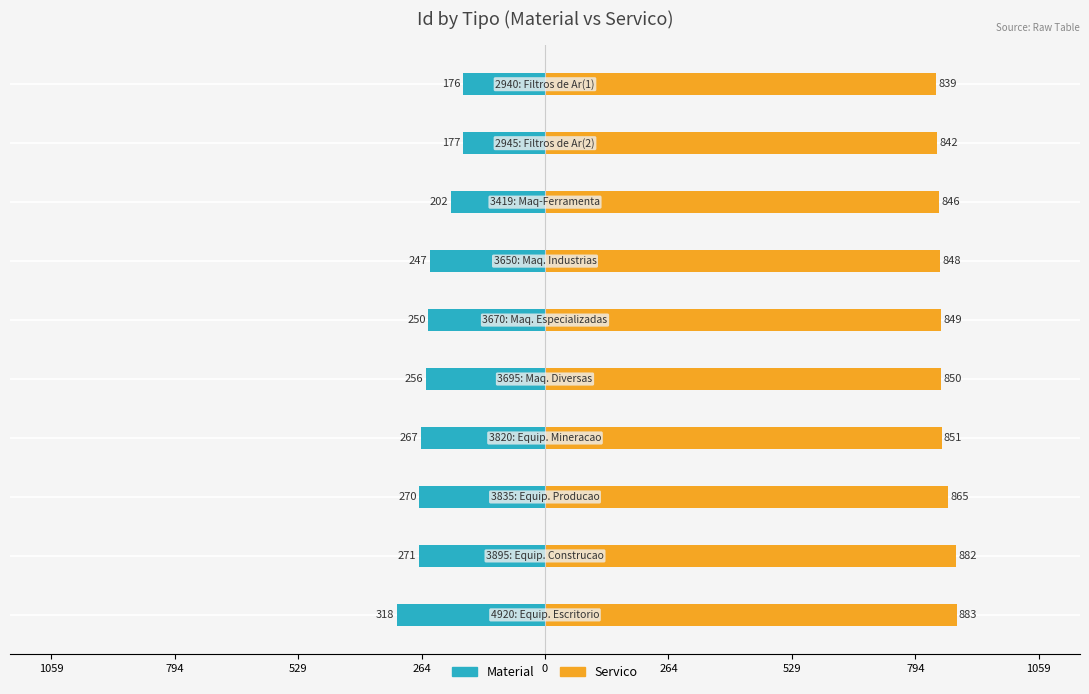

How many bars are there in each group?

2